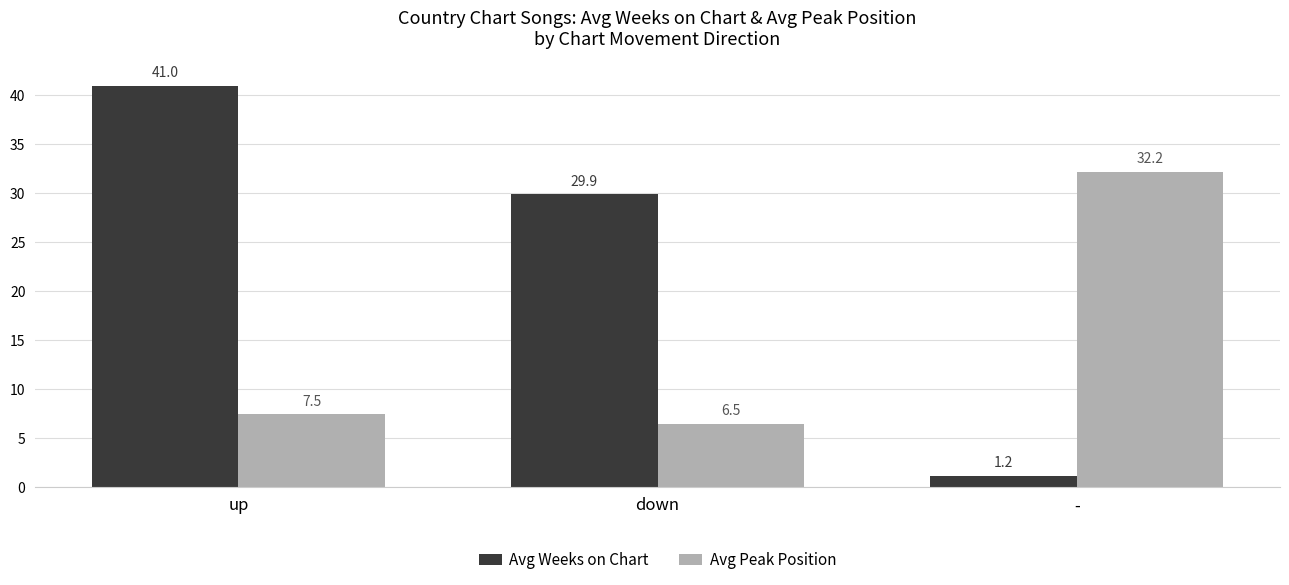

Which category has the highest value across all series?

up